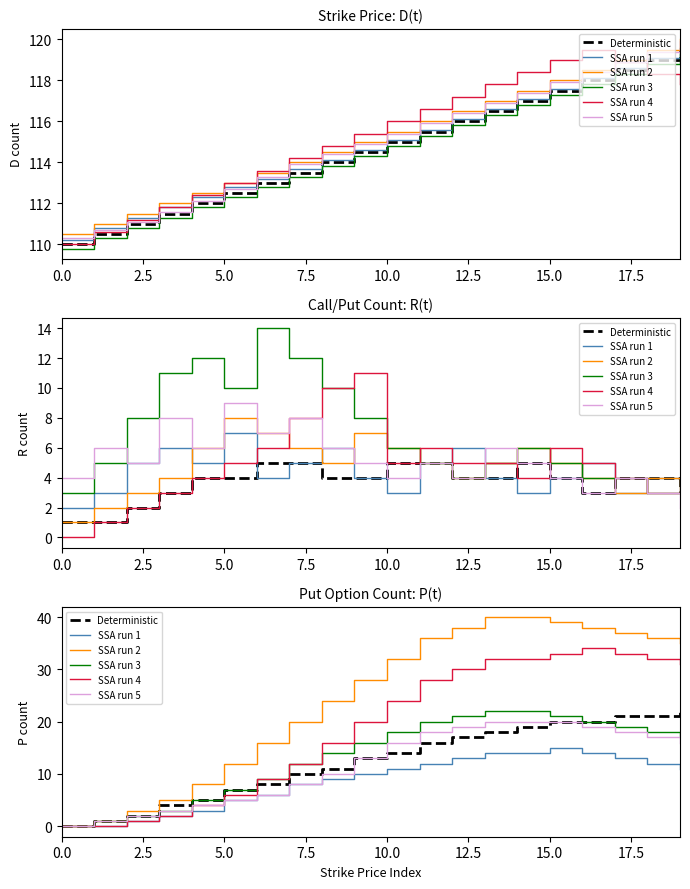

Count the number of categories in the chart.

20